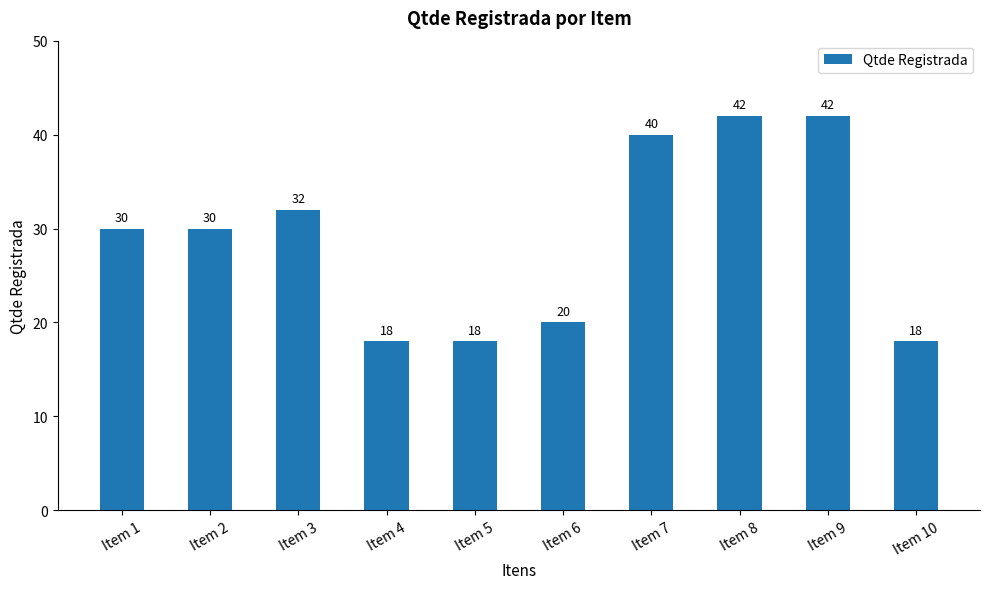

The chart shows a value of 42 at Item 8. True or false?

True